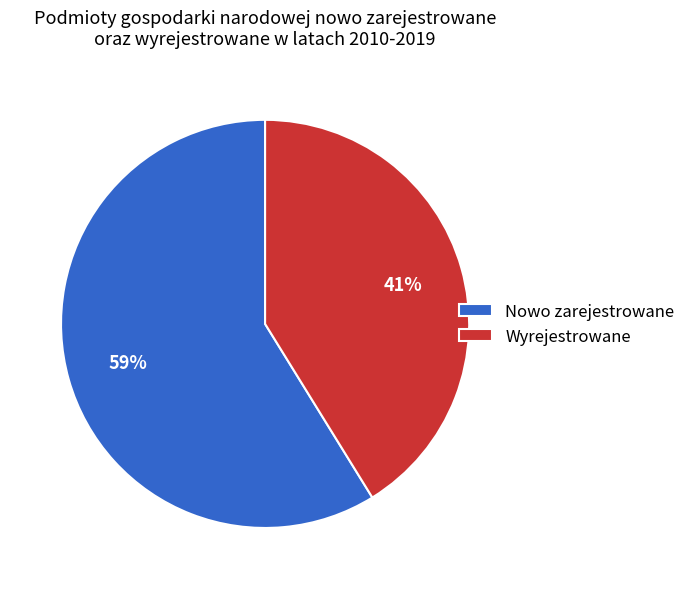

Between Wyrejestrowane and Nowo zarejestrowane, which is larger?

Nowo zarejestrowane